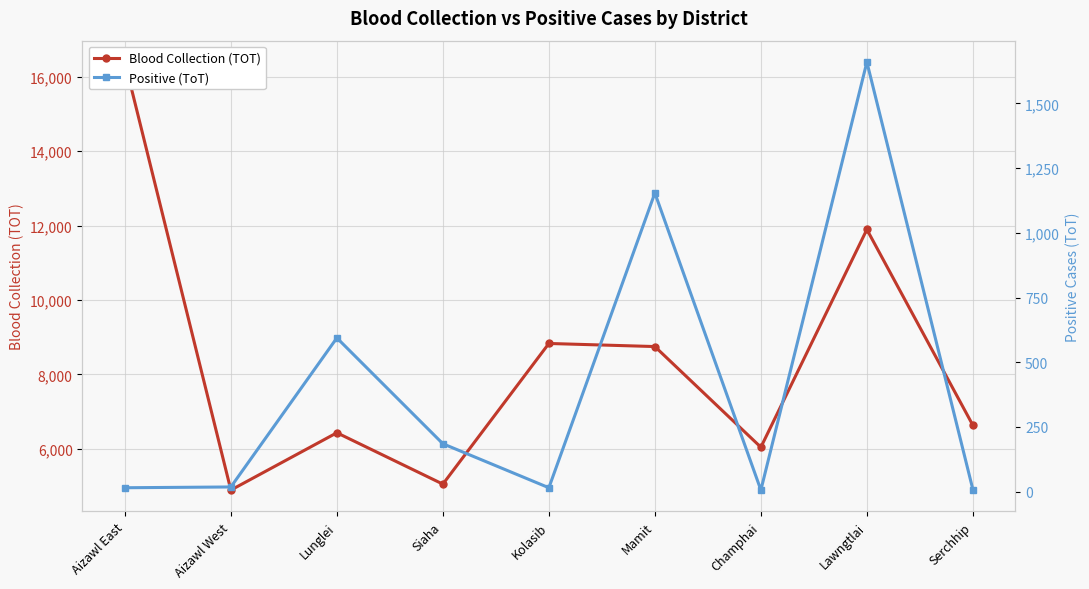

Reading right to left, list all the values displayed in this chart.

Blood Collection (TOT): 6631	11896	6041	8748	8831	5049	6430	4889	16398
Positive (ToT): 8	1660	6	1154	15	185	594	18	15